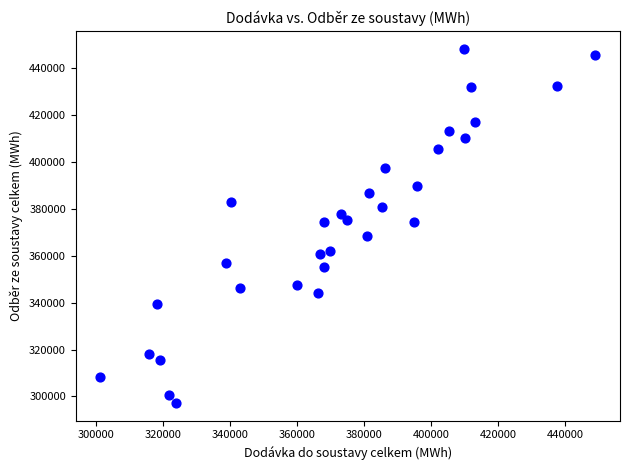

What is the range of Y values (max minus min)?

151227.3